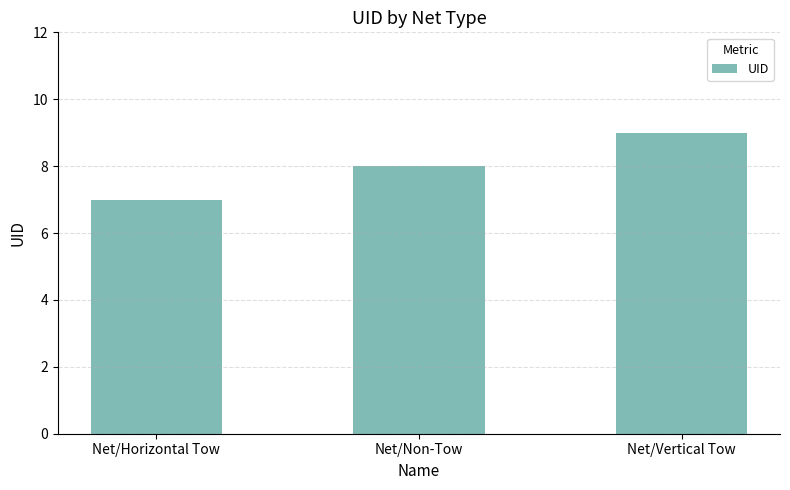

What position from the left is Net/Vertical Tow?

3